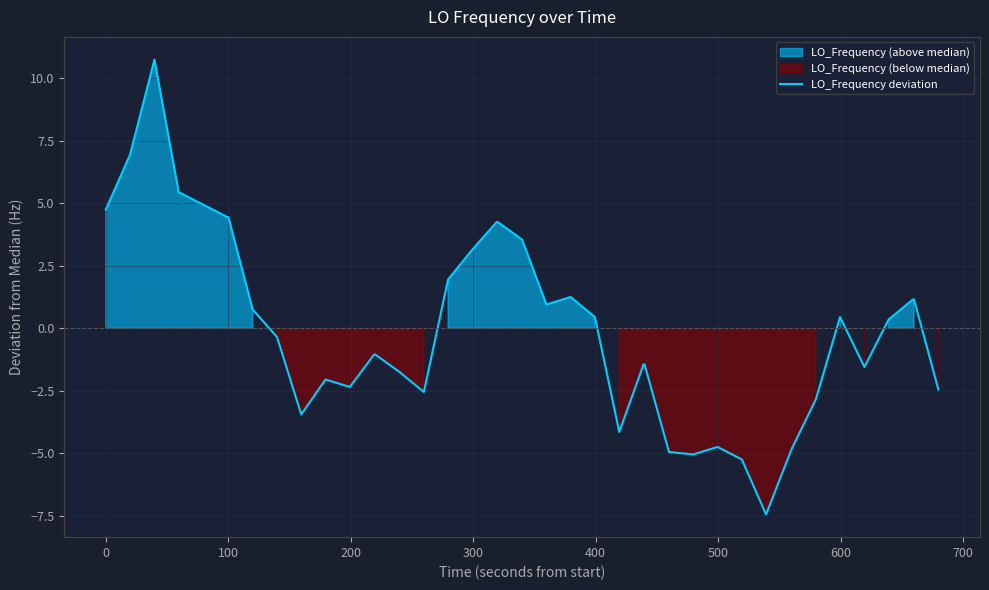

How many values are below zero?

20